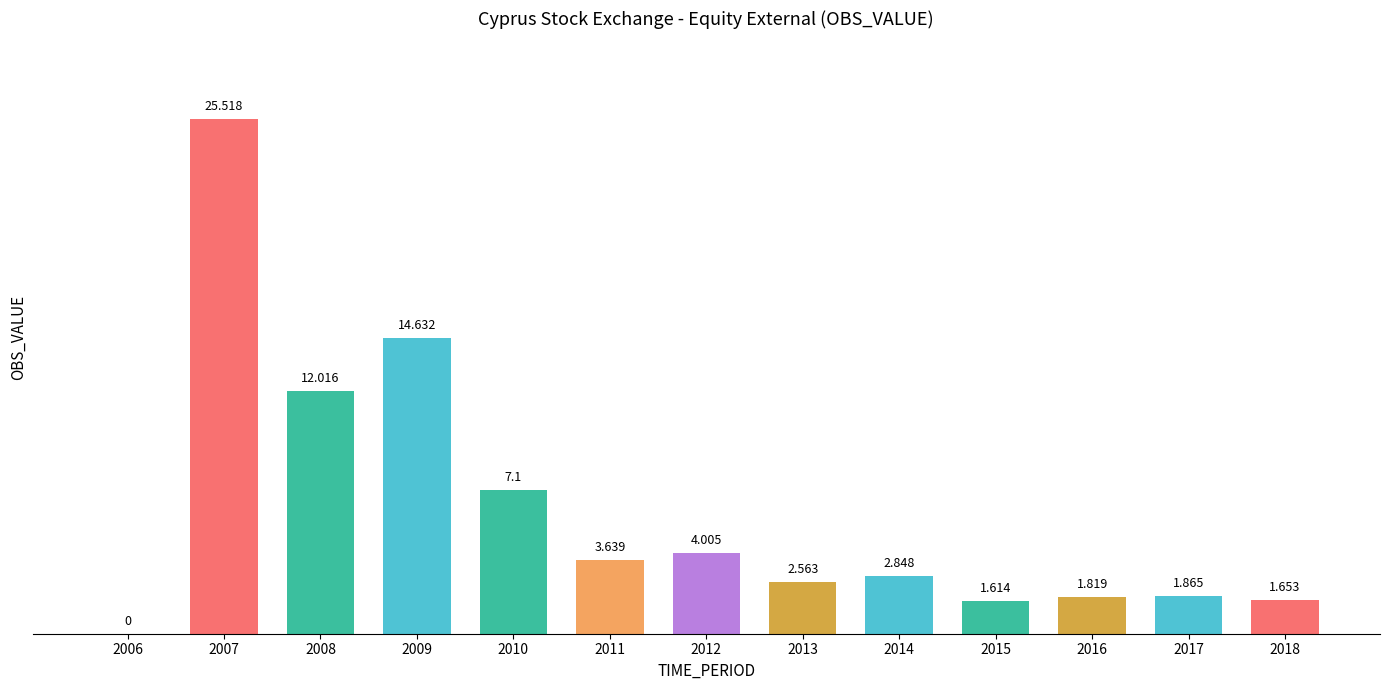

Approximately how many times larger is the value at 2014 compared to 2017?

1.5